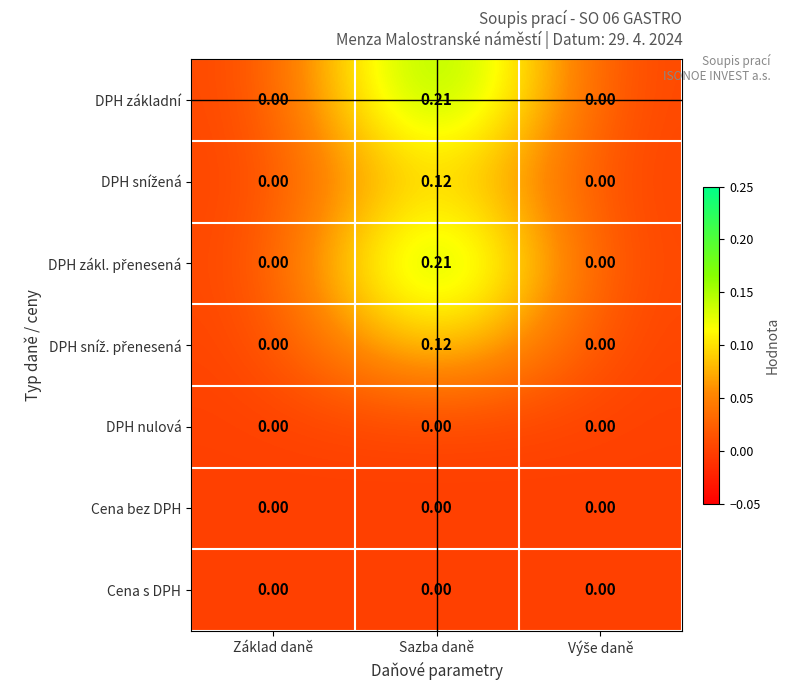

At which category is the sum across all series the highest?

Sazba daně